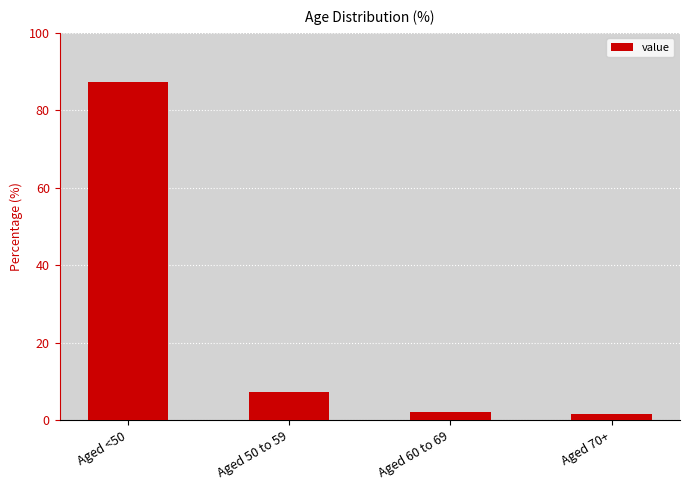

At which label is the value closest to 44?

Aged 50 to 59